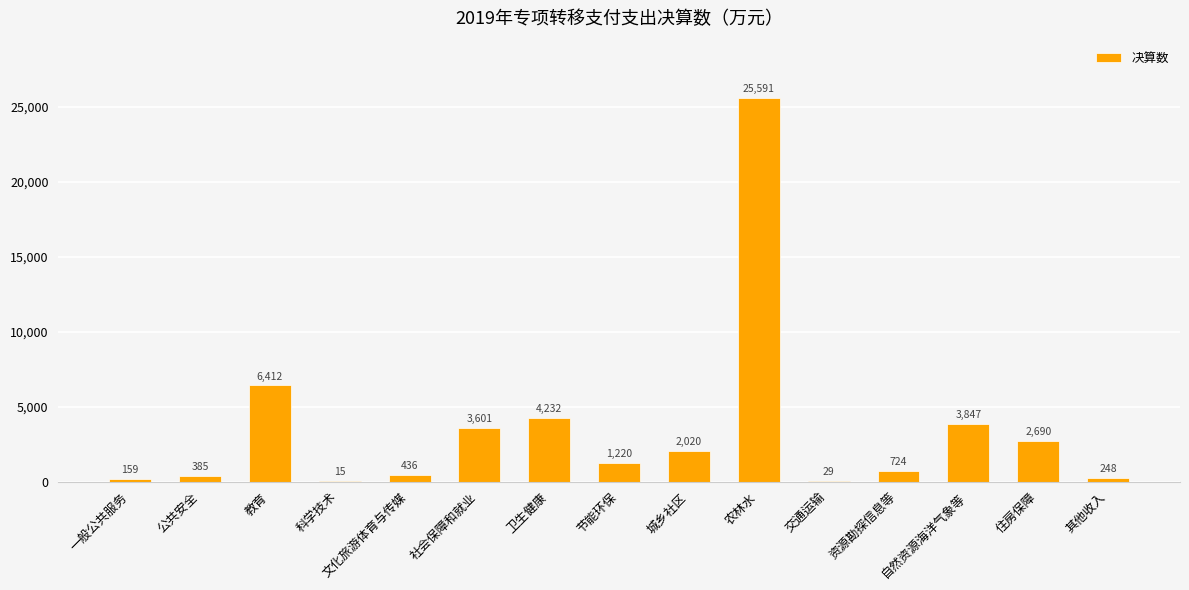

Which category has the highest value across all series?

农林水